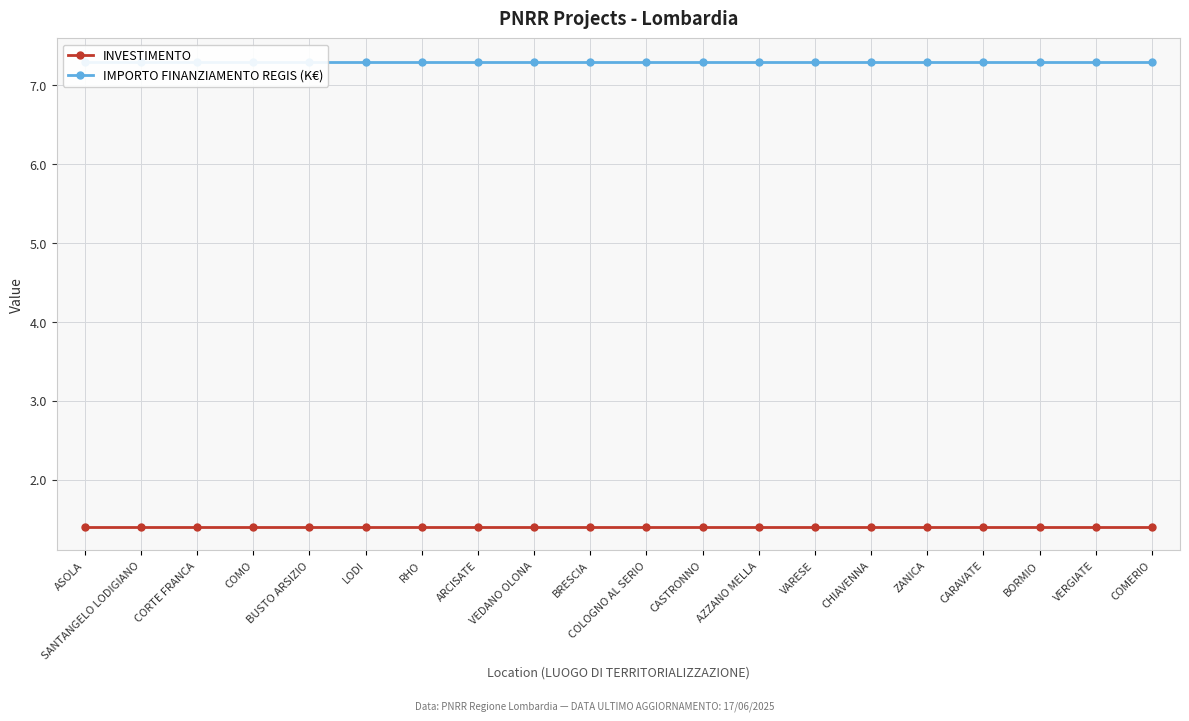

True or false: IMPORTO FINANZIAMENTO REGIS (K€) and INVESTIMENTO cross at least once.

False